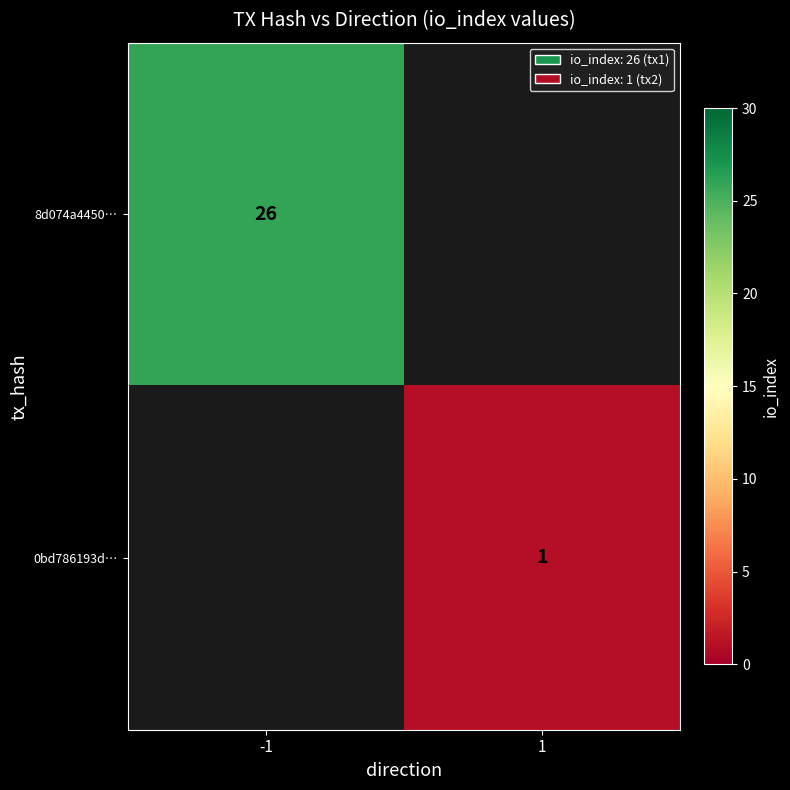

True or false: 8d074a4450… has a value of 8 at -1.

False